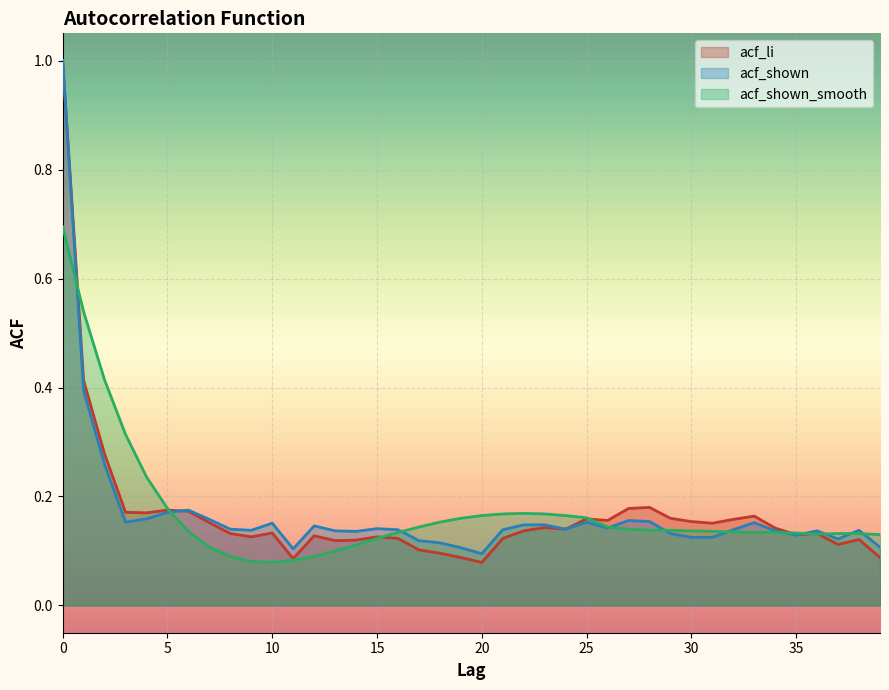

Count the number of categories in the chart.

40